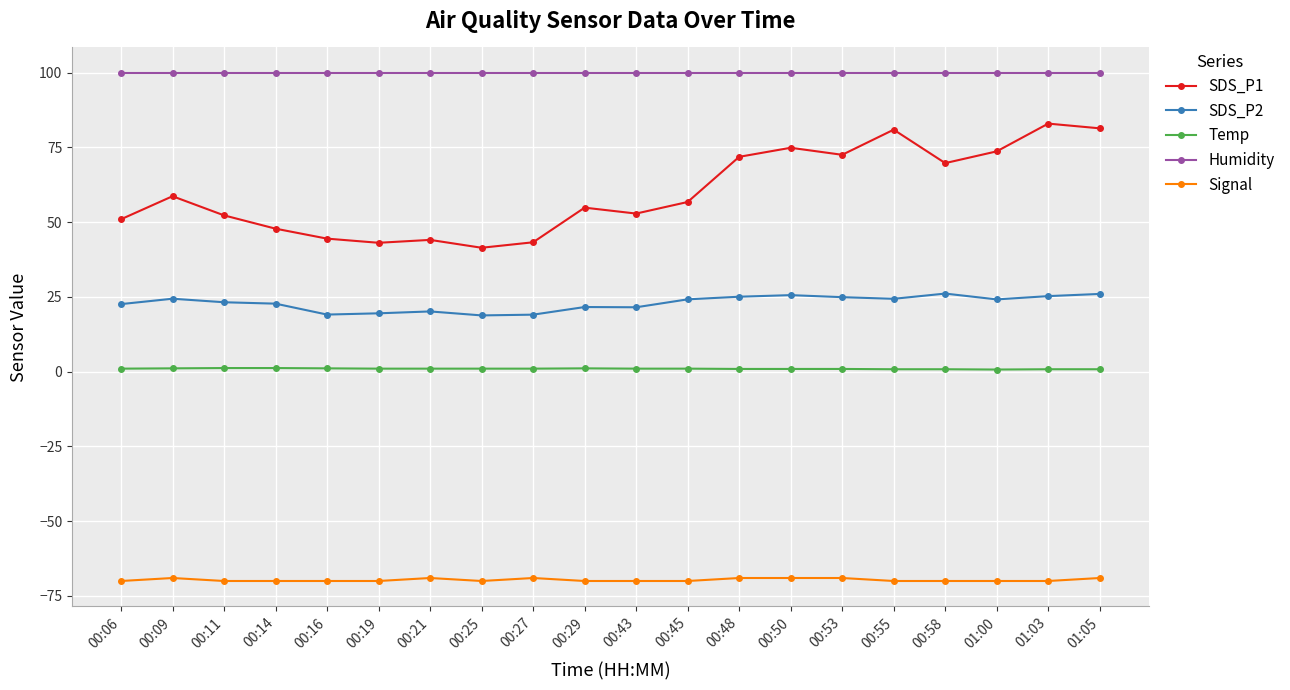

What is the sum of all SDS_P1 values?

1198.0